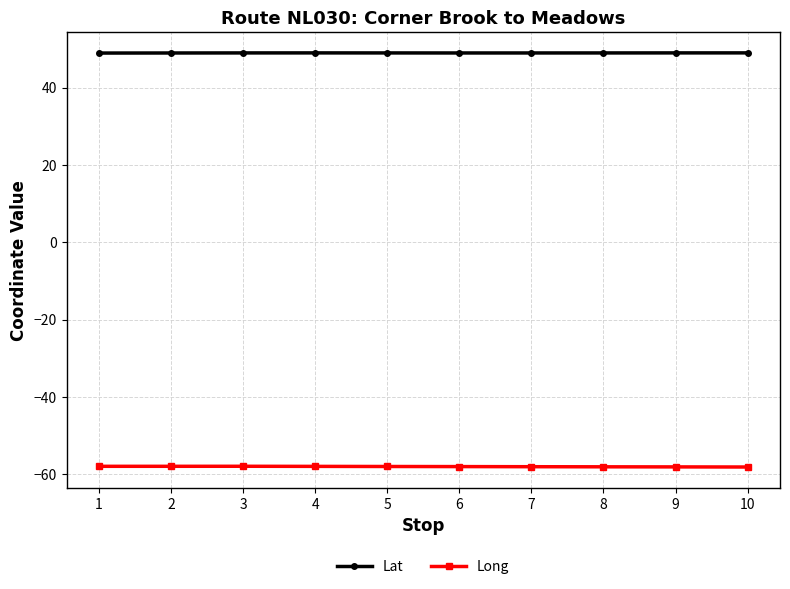

What is the value of the Long point at the 3rd from the left?

-57.9